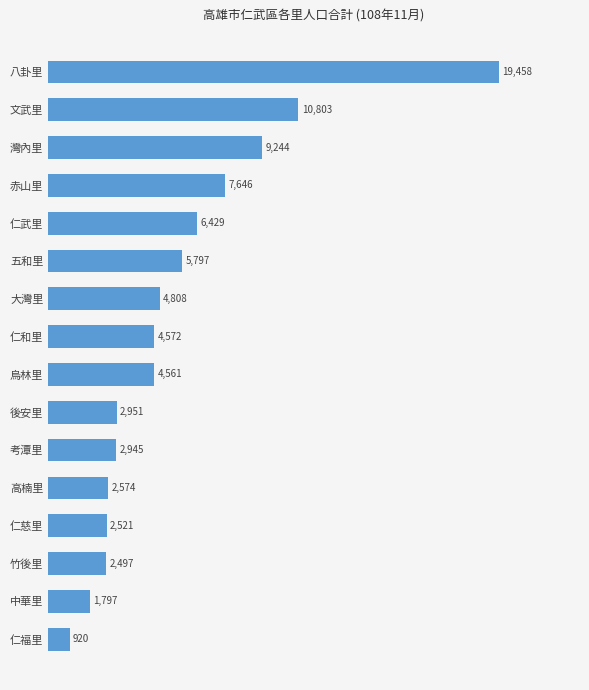

Are the bars horizontal?

Yes